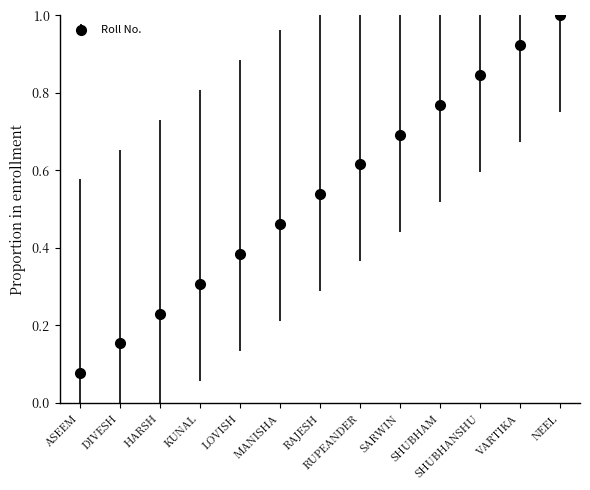

Where is the data nearest to the value 0?

ASEEM